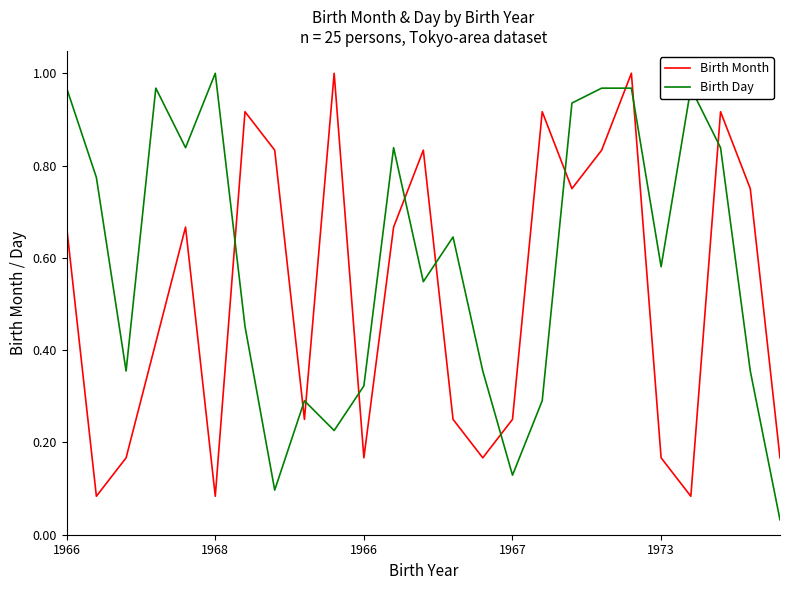

True or false: Birth Day and Birth Month cross at least once.

True